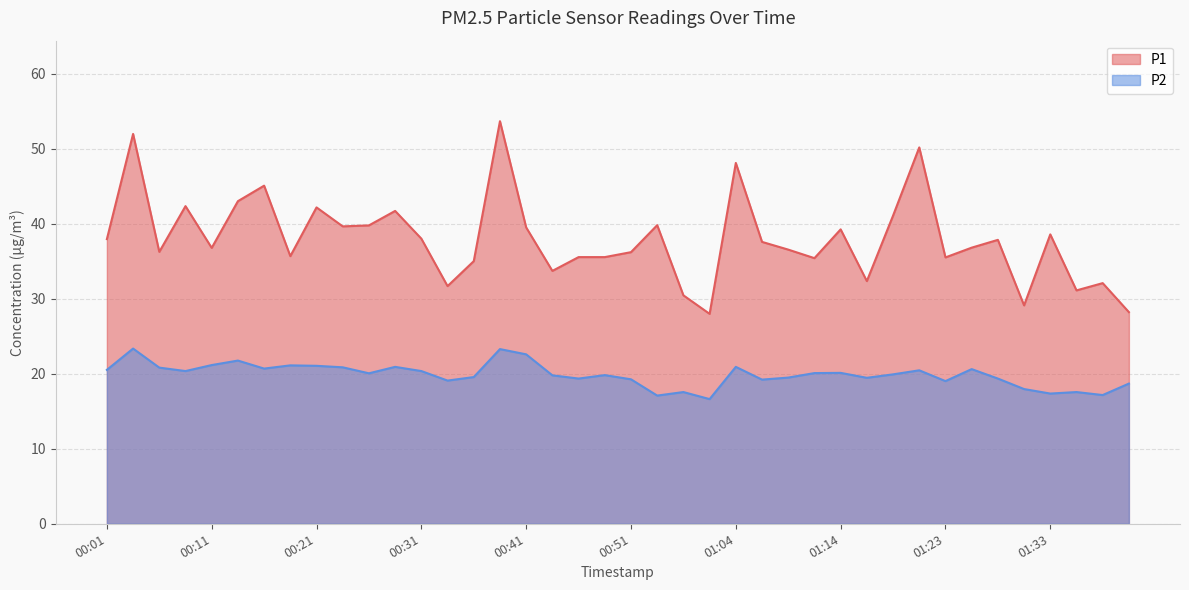

Is it true that P2 equals 5.5 at 01:04?

False